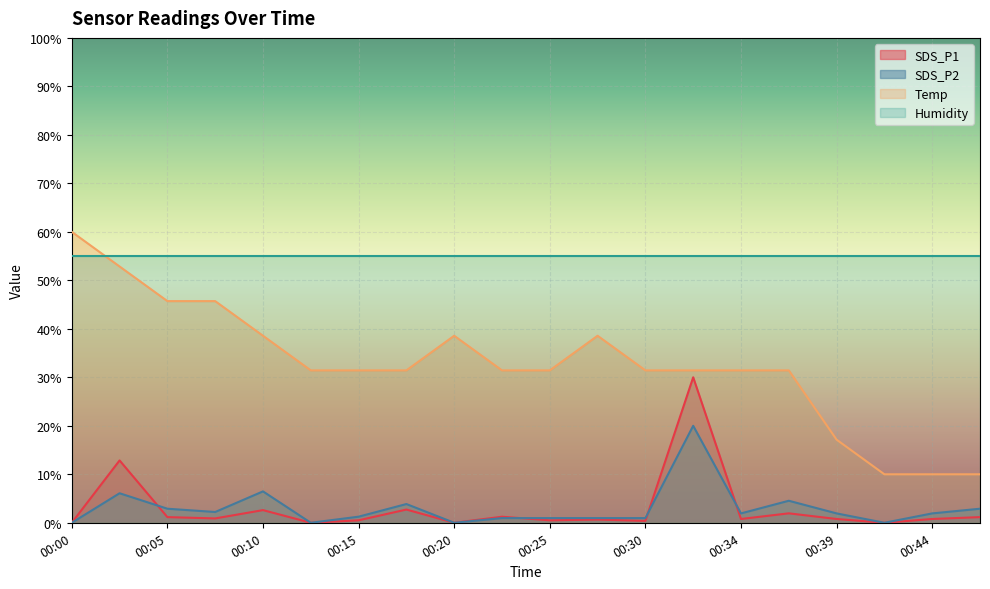

What is the value of the SDS_P2 point at the 20th from the left?

2.9